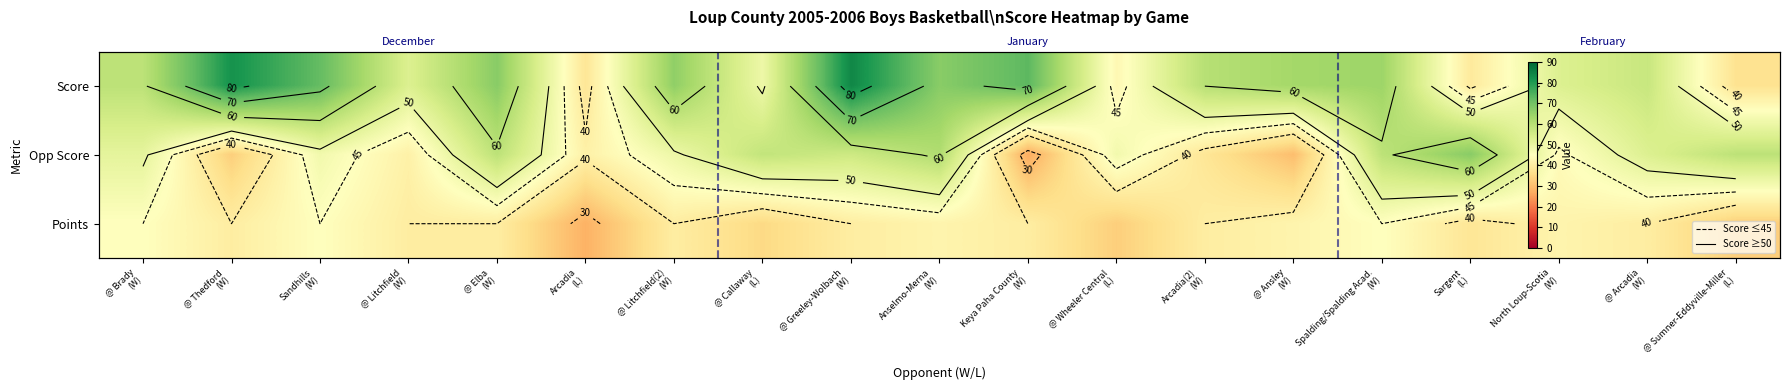

List the labels in order of Points value, largest first.

@ Brady (W), Sandhills (W), Spalding/Spalding Acad. (W), Anselmo-Merna (W), @ Ansley (W), North Loup-Scotia (W), @ Thedford (W), @ Litchfield (W), @ Elba (W), @ Litchfield(2) (W), @ Greeley-Wolbach (W), Keya Paha County (W), Arcadia(2) (W), @ Arcadia (W), Sargent (L), @ Callaway (L), @ Wheeler Central (L), @ Sumner-Eddyville-Miller (L), Arcadia (L)